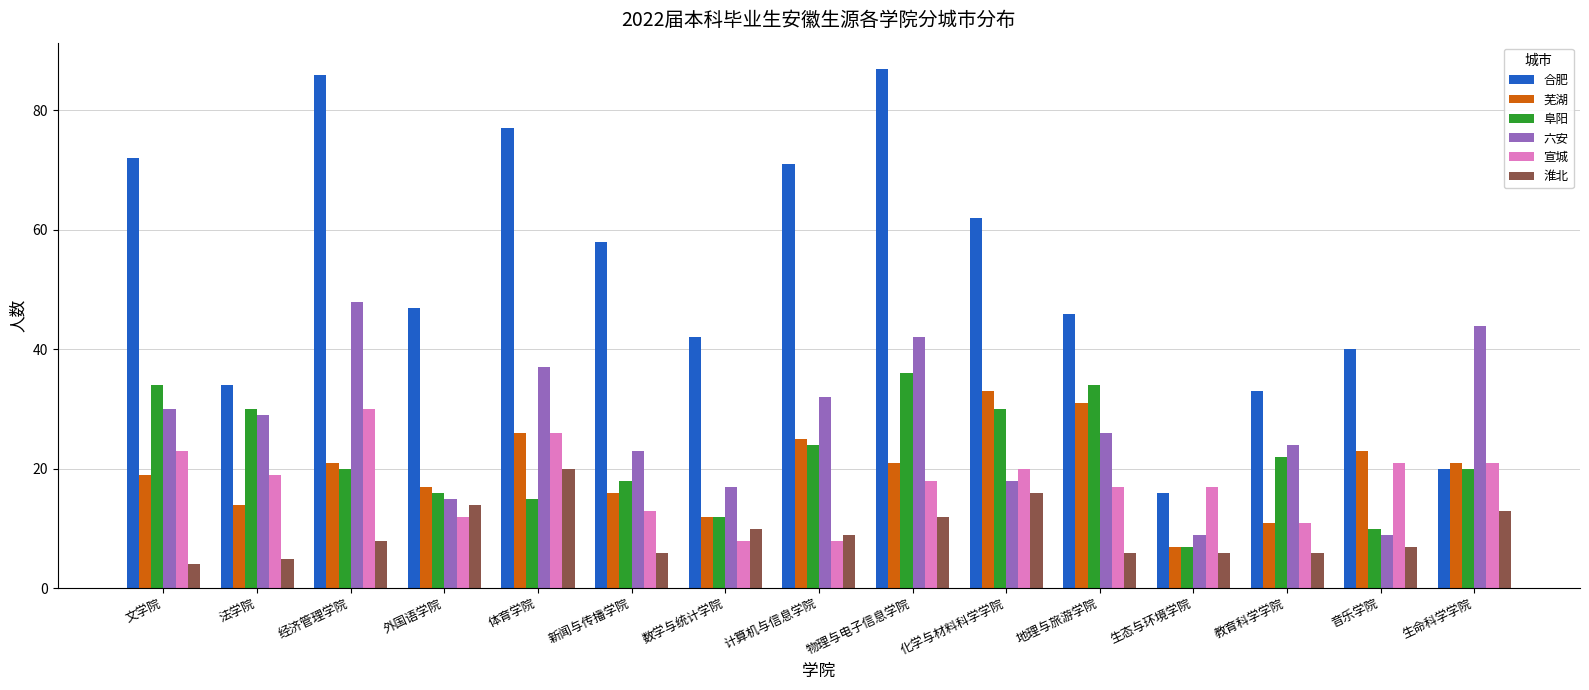

Which category has the lowest value across all series?

文学院